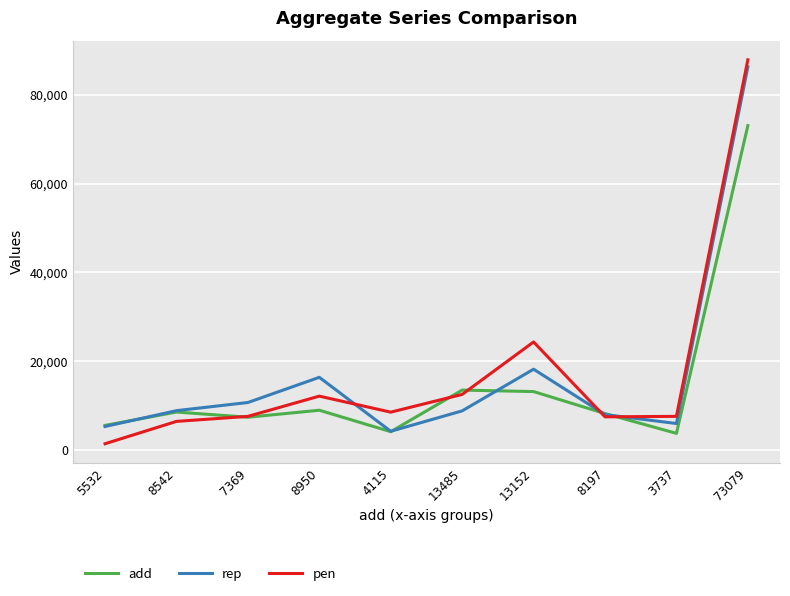

What is the sum of all rep values?

172634